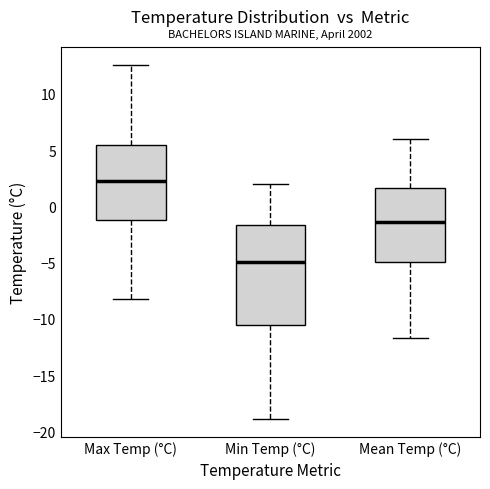

Reading left to right, transcribe this box plot: for each box, give where its median line is, the range the box spans, and where its two whiskers end, as read against the y-axis. The values are not printed on the chart, so give them approximately, as read against the axis.

Max Temp (°C): median 2.5, box -1.0 to 5.5, whiskers -8.0 to 12.5
Min Temp (°C): median -5.0, box -10.5 to -1.5, whiskers -19.0 to 2.0
Mean Temp (°C): median -1.5, box -5.0 to 1.5, whiskers -11.5 to 6.0